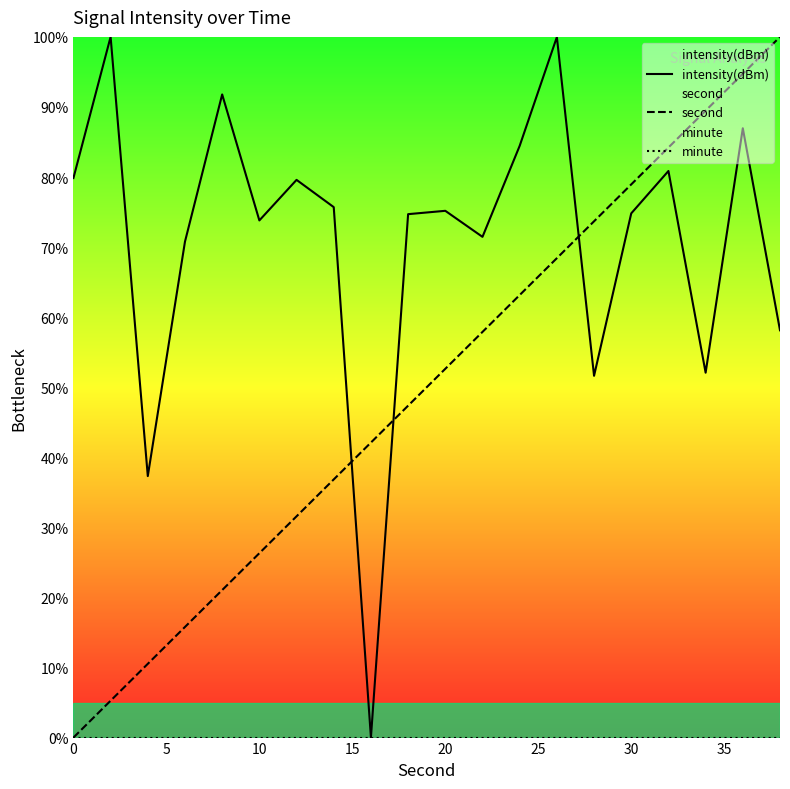

Reading left to right, transcribe all the data shown in this chart.

intensity(dBm): 79.9	100.0	37.3	70.8	91.8	73.8	79.6	75.7	0.0	74.7	75.2	71.5	84.5	100.0	51.6	74.8	80.9	52.1	87.0	58.1
second: 0.0	5.3	10.5	15.8	21.1	26.3	31.6	36.8	42.1	47.4	52.6	57.9	63.2	68.4	73.7	78.9	84.2	89.5	94.7	100.0
minute: 0.0	0.0	0.0	0.0	0.0	0.0	0.0	0.0	0.0	0.0	0.0	0.0	0.0	0.0	0.0	0.0	0.0	0.0	0.0	0.0